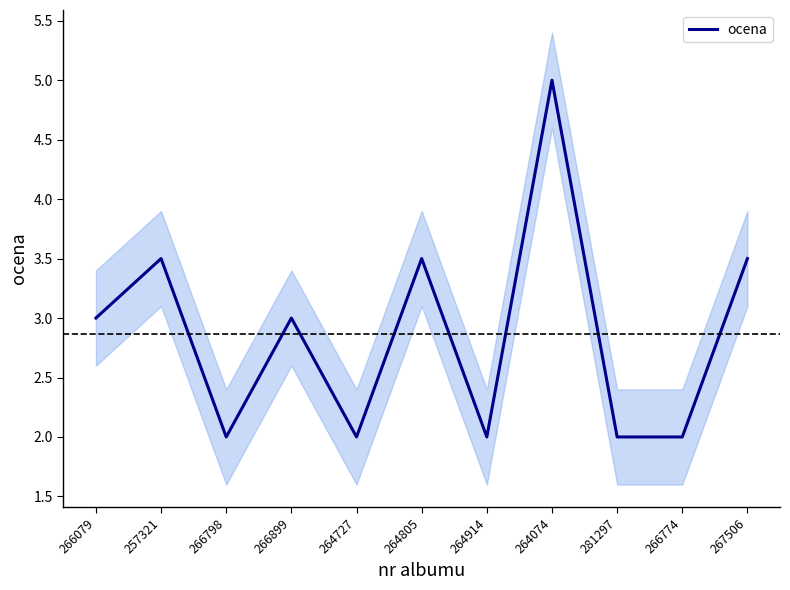

What position from the right is 266899?

8